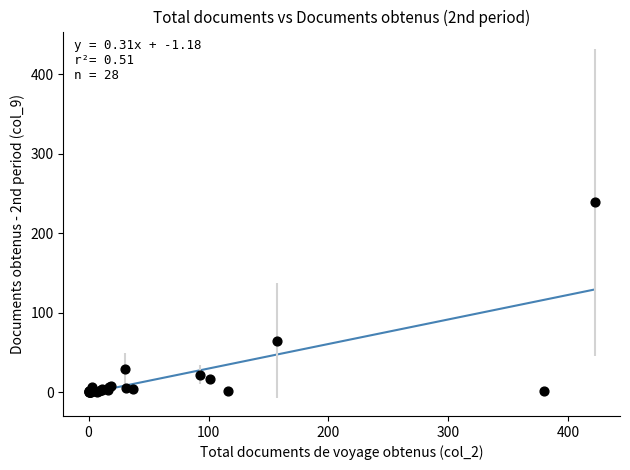

What Y value in the scatter plot is closest to 119?

65